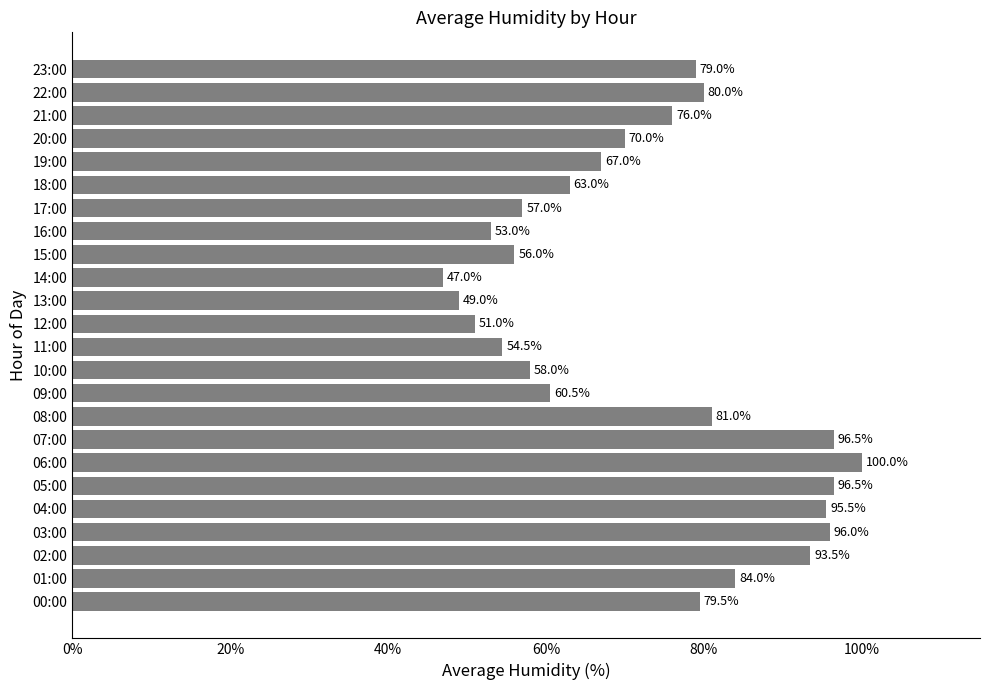

Reading bottom to top, transcribe all the data shown in this chart.

79.5	84.0	93.5	96.0	95.5	96.5	100.0	96.5	81.0	60.5	58.0	54.5	51.0	49.0	47.0	56.0	53.0	57.0	63.0	67.0	70.0	76.0	80.0	79.0